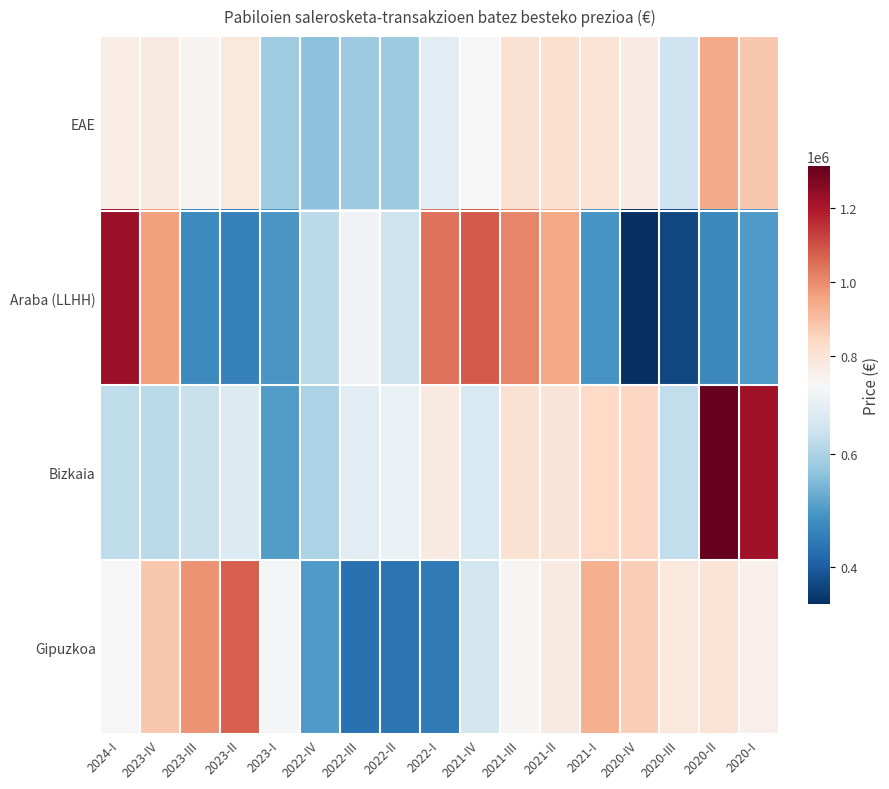

Reading left to right, extract all data points from this chart.

EAE: 2024-I=765143	2023-IV=774084	2023-III=737002	2023-II=783703	2023-I=584233	2022-IV=563363	2022-III=582380	2022-II=581657	2022-I=677214	2021-IV=719177	2021-III=811902	2021-II=817134	2021-I=802819	2020-IV=771504	2020-III=642055	2020-II=945715	2020-I=881212
Araba (LLHH): 2024-I=1229564	2023-IV=966307	2023-III=474052	2023-II=459357	2023-I=496123	2022-IV=620637	2022-III=709284	2022-II=640151	2022-I=1042461	2021-IV=1084056	2021-III=1010648	2021-II=951720	2021-I=491894	2020-IV=334404	2020-III=369176	2020-II=471263	2020-I=503682
Bizkaia: 2024-I=622963	2023-IV=618415	2023-III=636941	2023-II=670193	2023-I=504573	2022-IV=599292	2022-III=676706	2022-II=697187	2022-I=775013	2021-IV=662469	2021-III=810828	2021-II=795689	2021-I=838294	2020-IV=843427	2020-III=626045	2020-II=1312577	2020-I=1221287
Gipuzkoa: 2024-I=724152	2023-IV=882669	2023-III=986309	2023-II=1073757	2023-I=716249	2022-IV=502359	2022-III=432135	2022-II=438098	2022-I=448249	2021-IV=650826	2021-III=730347	2021-II=774373	2021-I=930356	2020-IV=868759	2020-III=784644	2020-II=802566	2020-I=749663